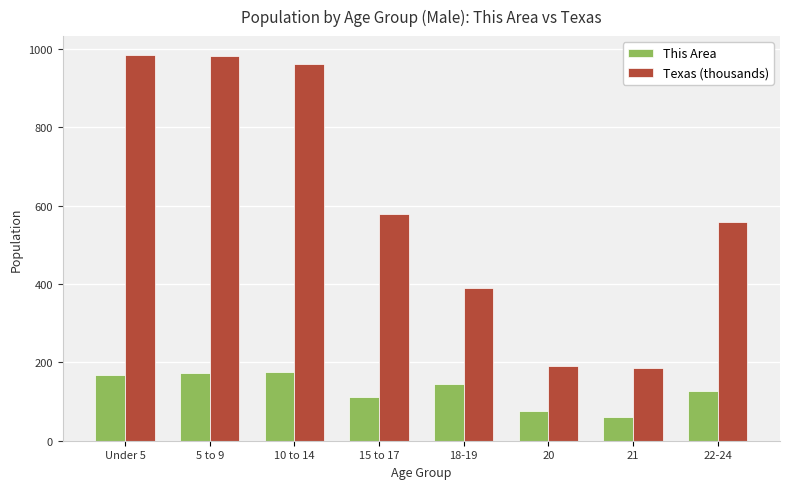

What is the average value of the Texas (thousands) series?

604.0